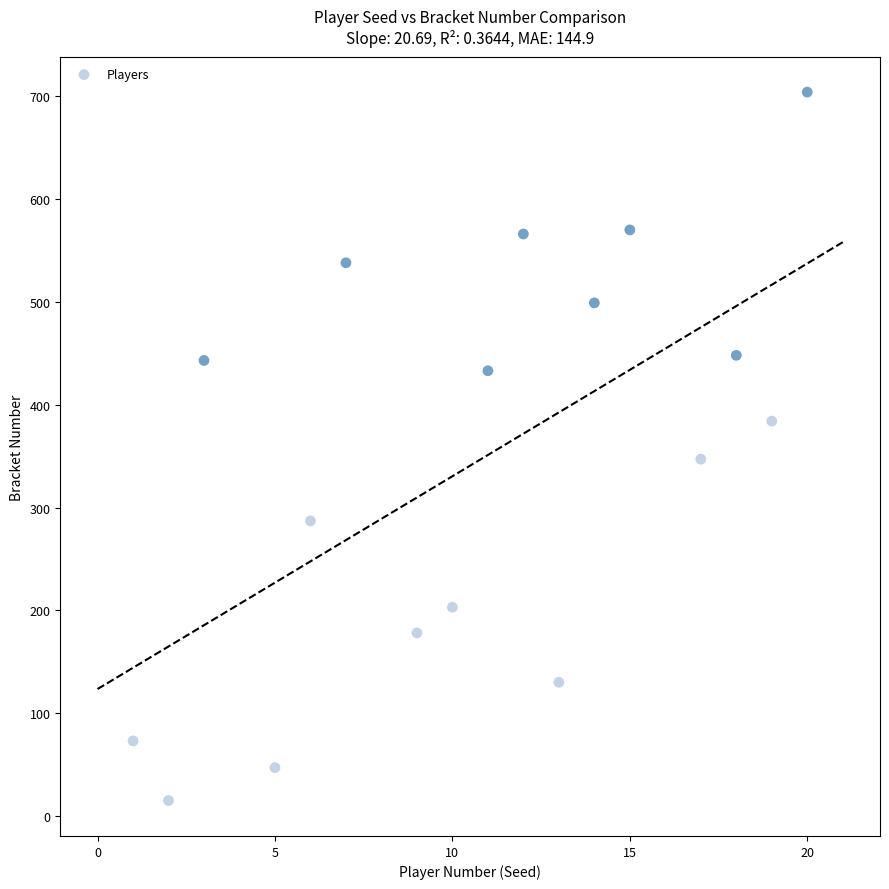

What Y value in the scatter plot is closest to 359?

347